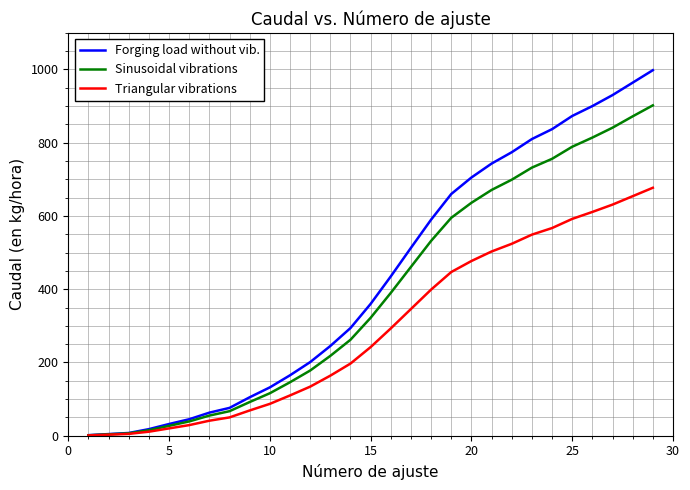

What is the average value of the Triangular vibrations series?

290.8